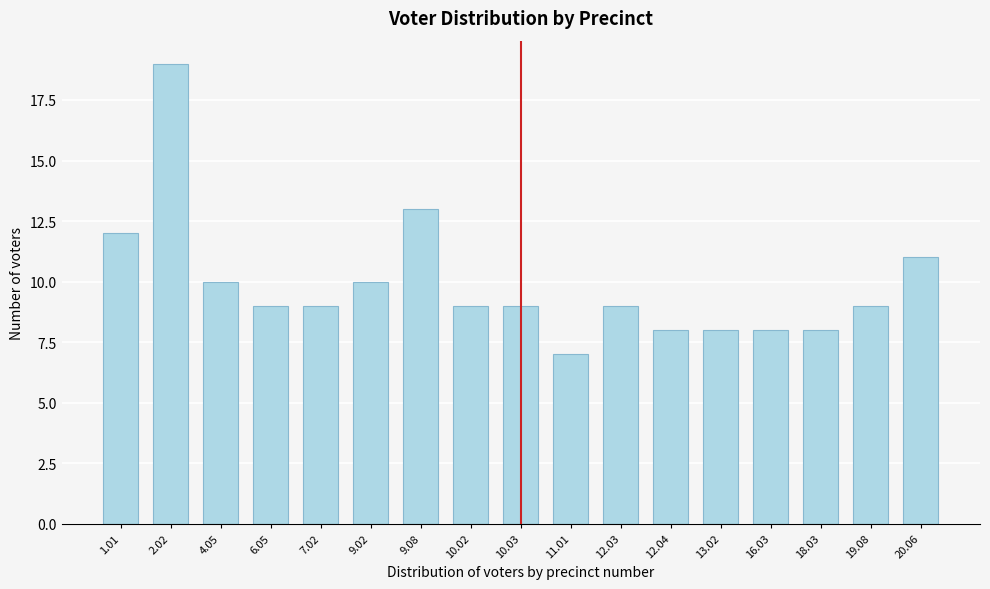

Reading left to right, transcribe all the data shown in this chart.

1.01=12	2.02=19	4.05=10	6.05=9	7.02=9	9.02=10	9.08=13	10.02=9	10.03=9	11.01=7	12.03=9	12.04=8	13.02=8	16.03=8	18.03=8	19.08=9	20.06=11